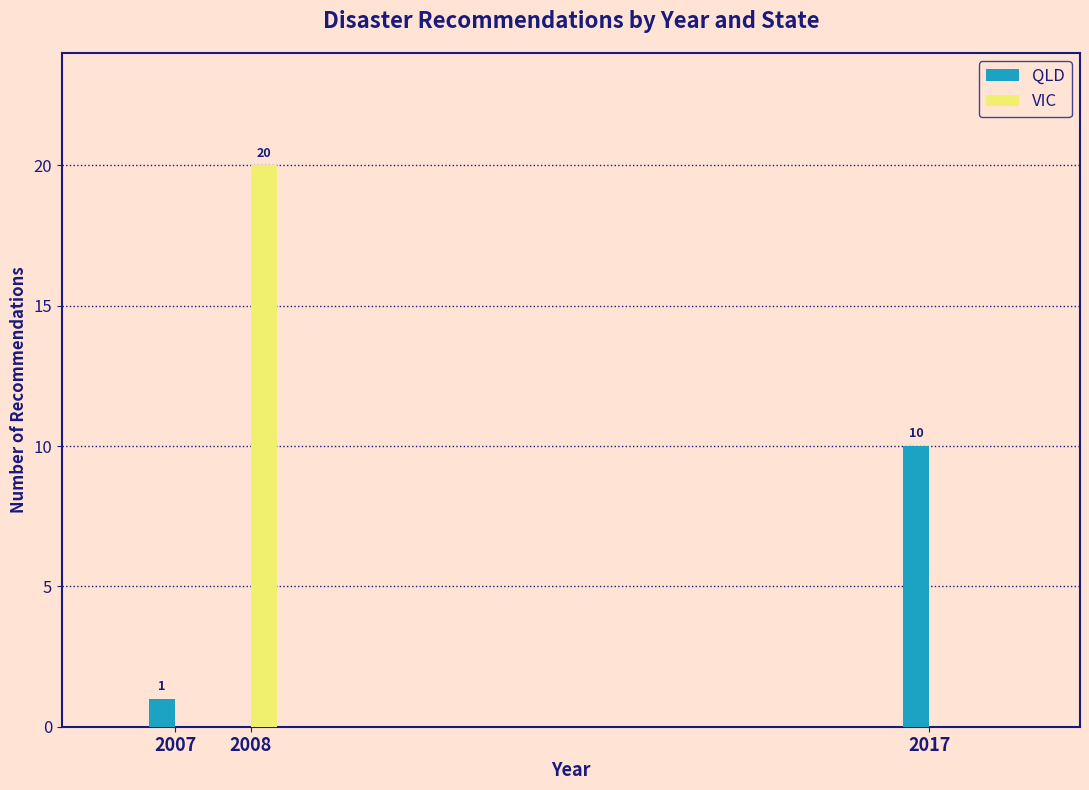

Reading left to right, list all the values displayed in this chart.

QLD: 2007=1	2008=0	2017=10
VIC: 2007=0	2008=20	2017=0